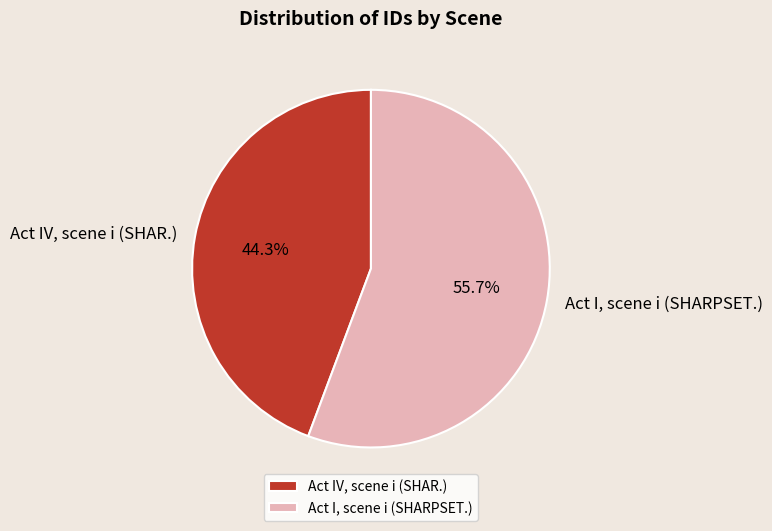

Which category has the smallest portion of the pie?

Act IV, scene i (SHAR.)